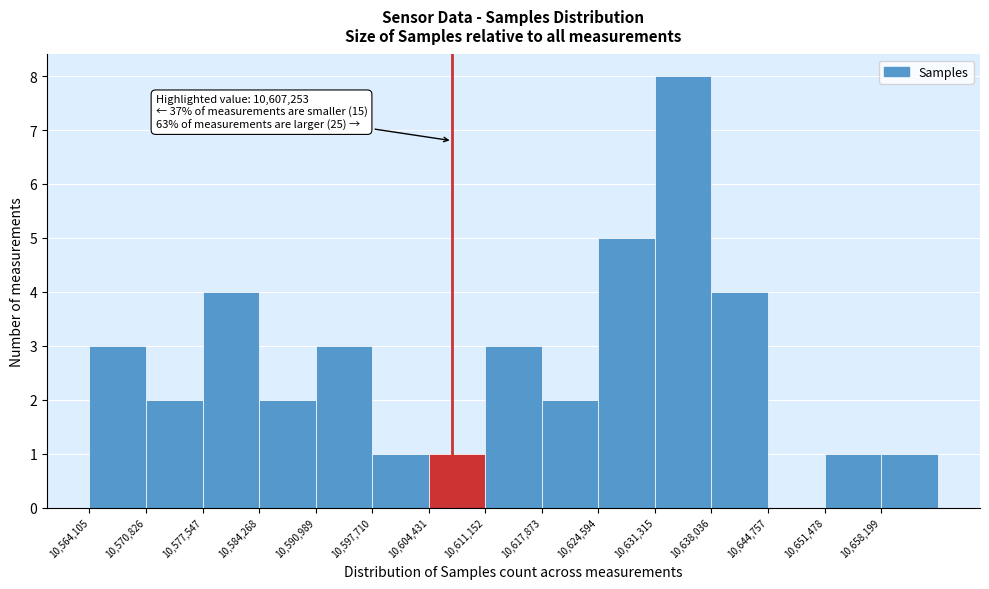

Over which range of the x-axis is the bar tallest?

10631000 to 10638000